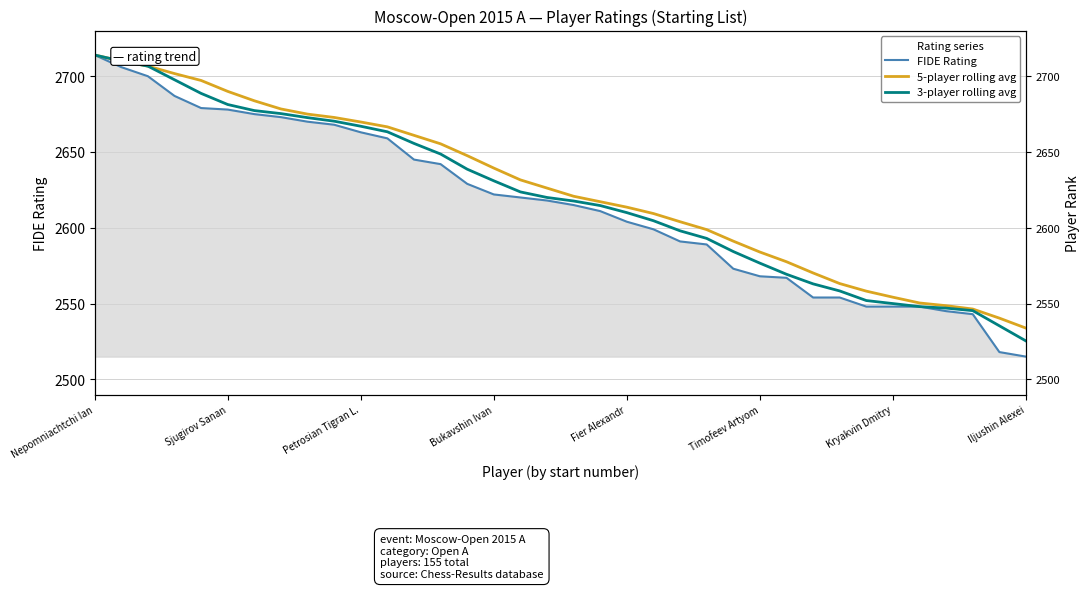

What is the average value of the 3-player rolling avg series?

2620.4